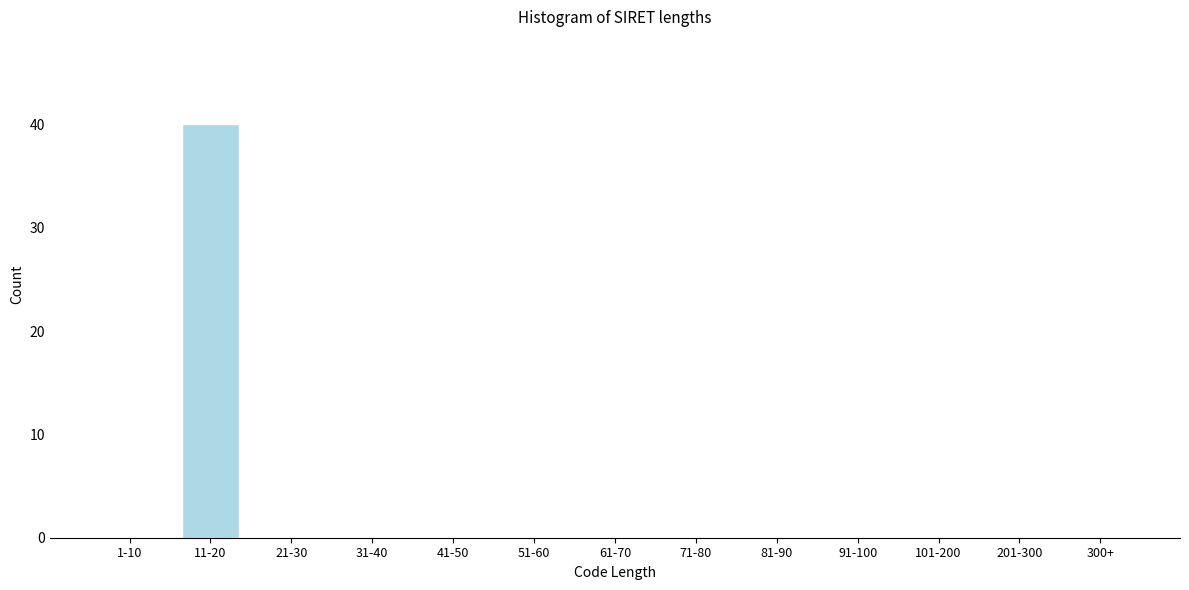

Reading left to right, transcribe all the data shown in this chart.

1-10=0	11-20=40	21-30=0	31-40=0	41-50=0	51-60=0	61-70=0	71-80=0	81-90=0	91-100=0	101-200=0	201-300=0	300+=0